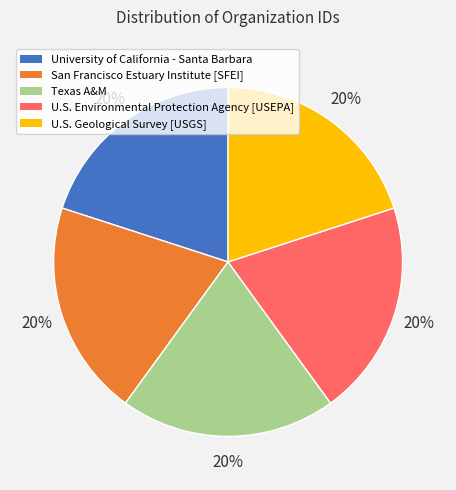

How many slices are in this pie chart?

5